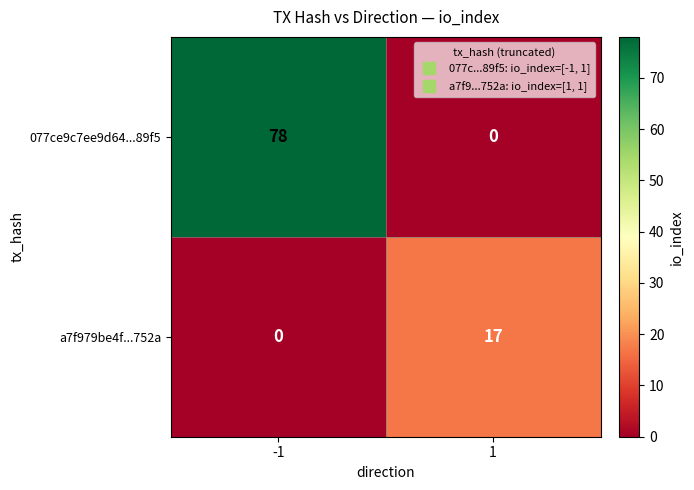

How many values in a7f979be4f...752a are above zero?

1